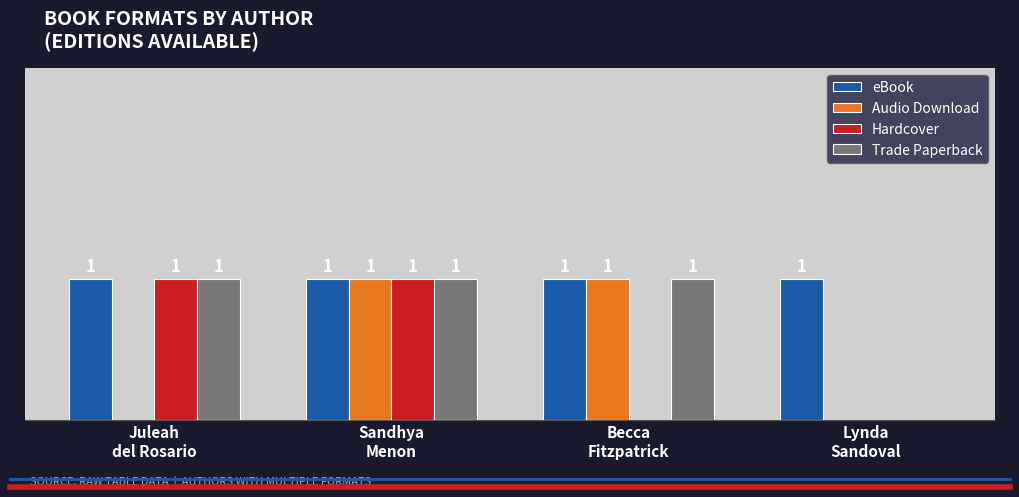

Which series has the largest total across all categories?

eBook